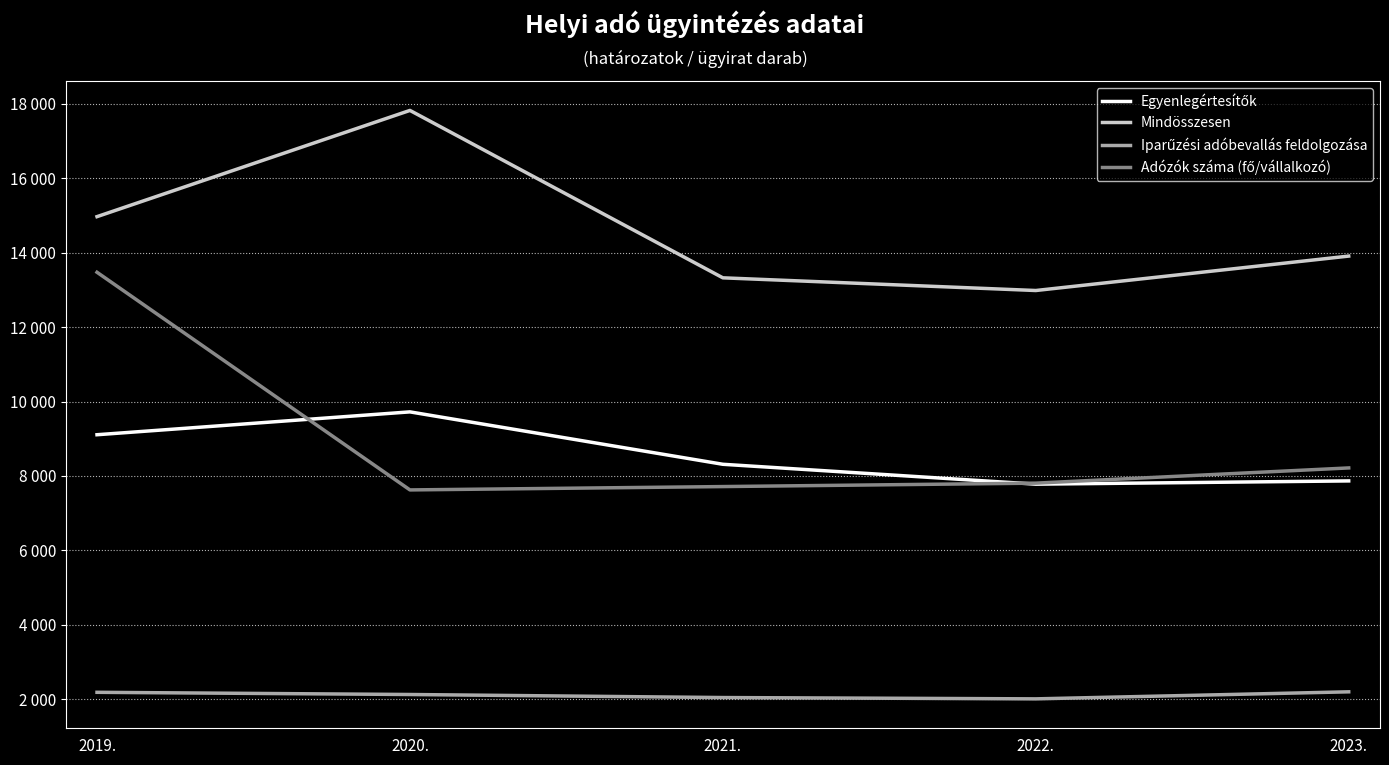

How many interior local valleys does the Adózók száma (fő/vállalkozó) series have?

1